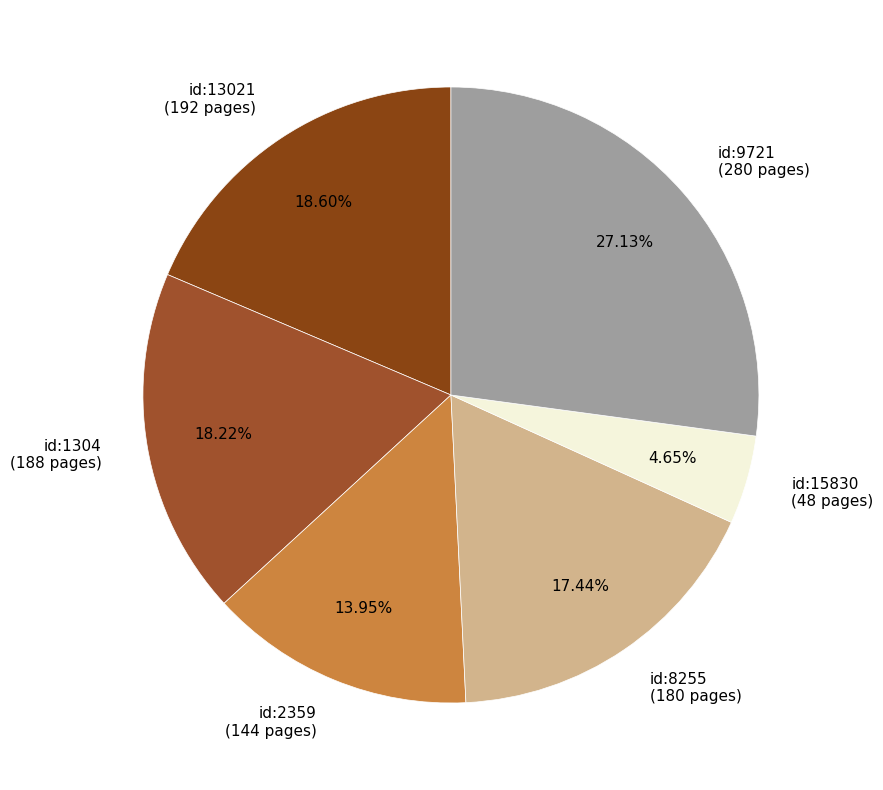

Approximately how many times larger is the value at id:2359 (144 pages) compared to id:15830 (48 pages)?

3.0